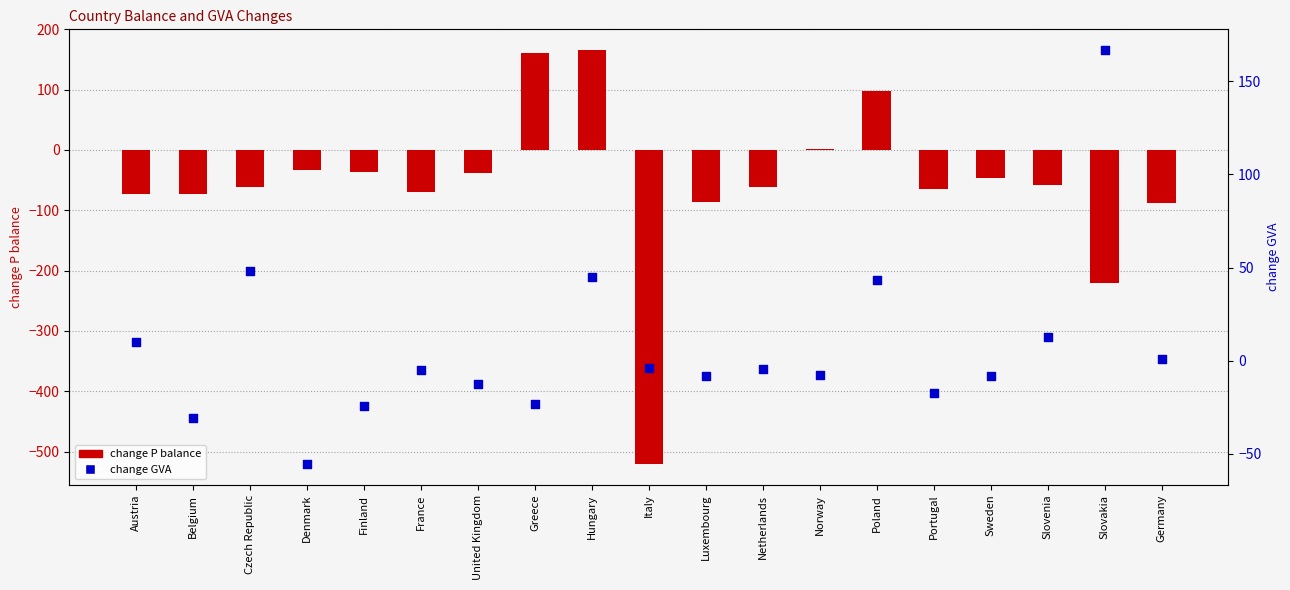

Which series has the largest total across all categories?

change GVA